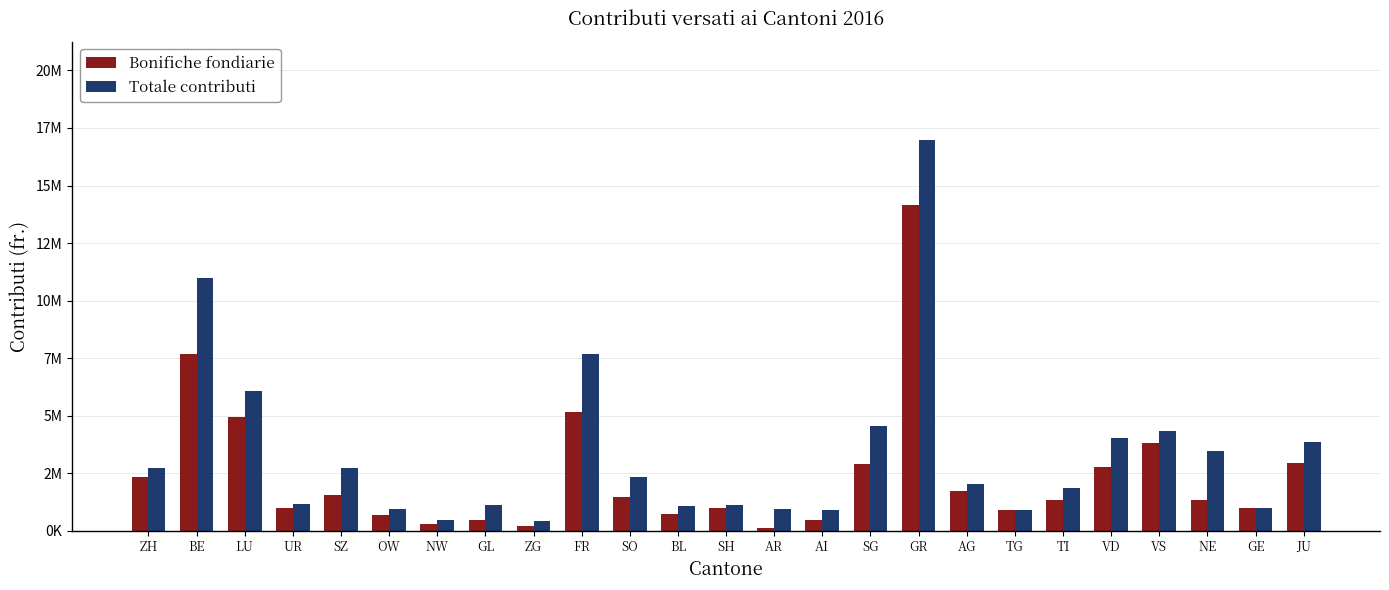

The Bonifiche fondiarie series shows 2637685 at FR. True or false?

False